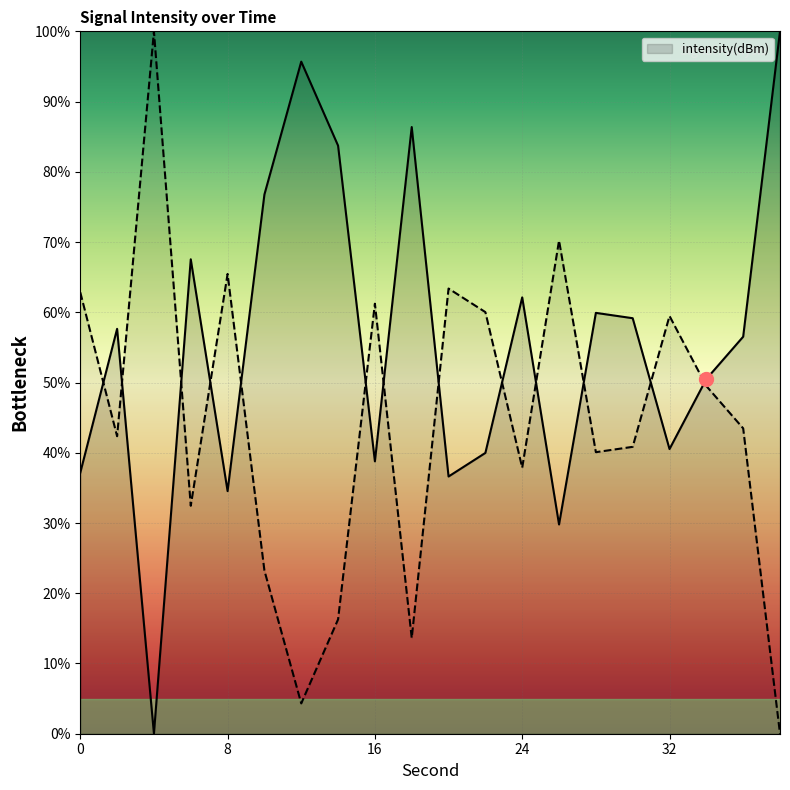

What is the value of the 14th point from the left?

29.8